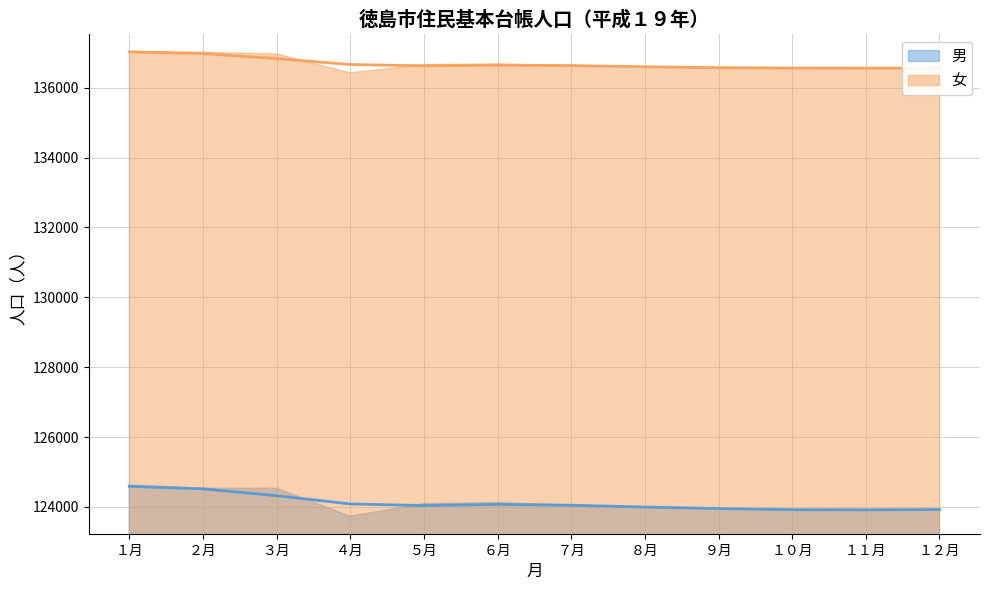

Which category has the highest value across all series?

１月